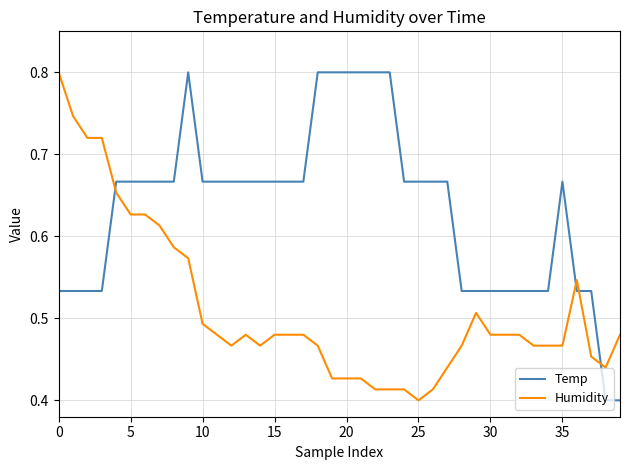

What is the greatest value displayed?

0.8